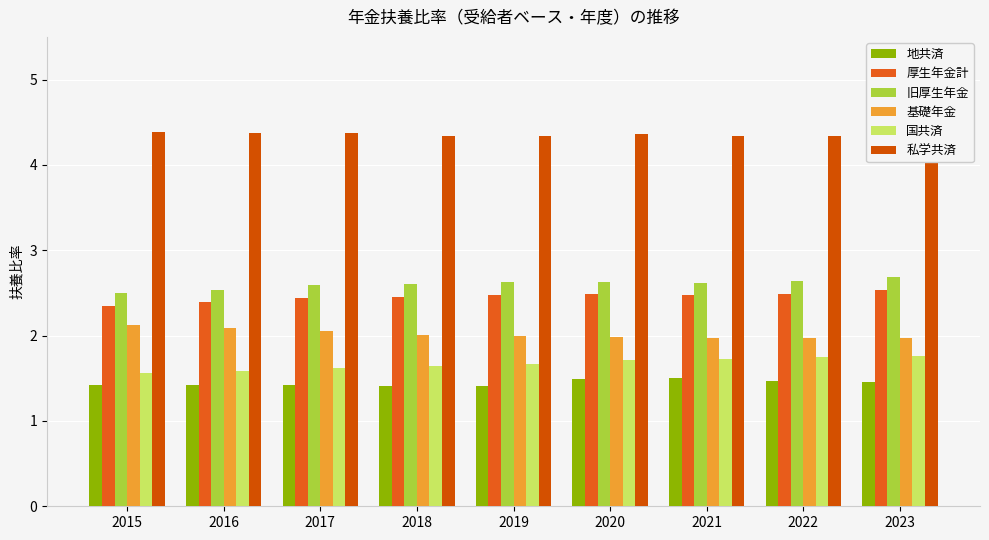

What are all the series names shown in the legend?

地共済, 厚生年金計, 旧厚生年金, 基礎年金, 国共済, 私学共済